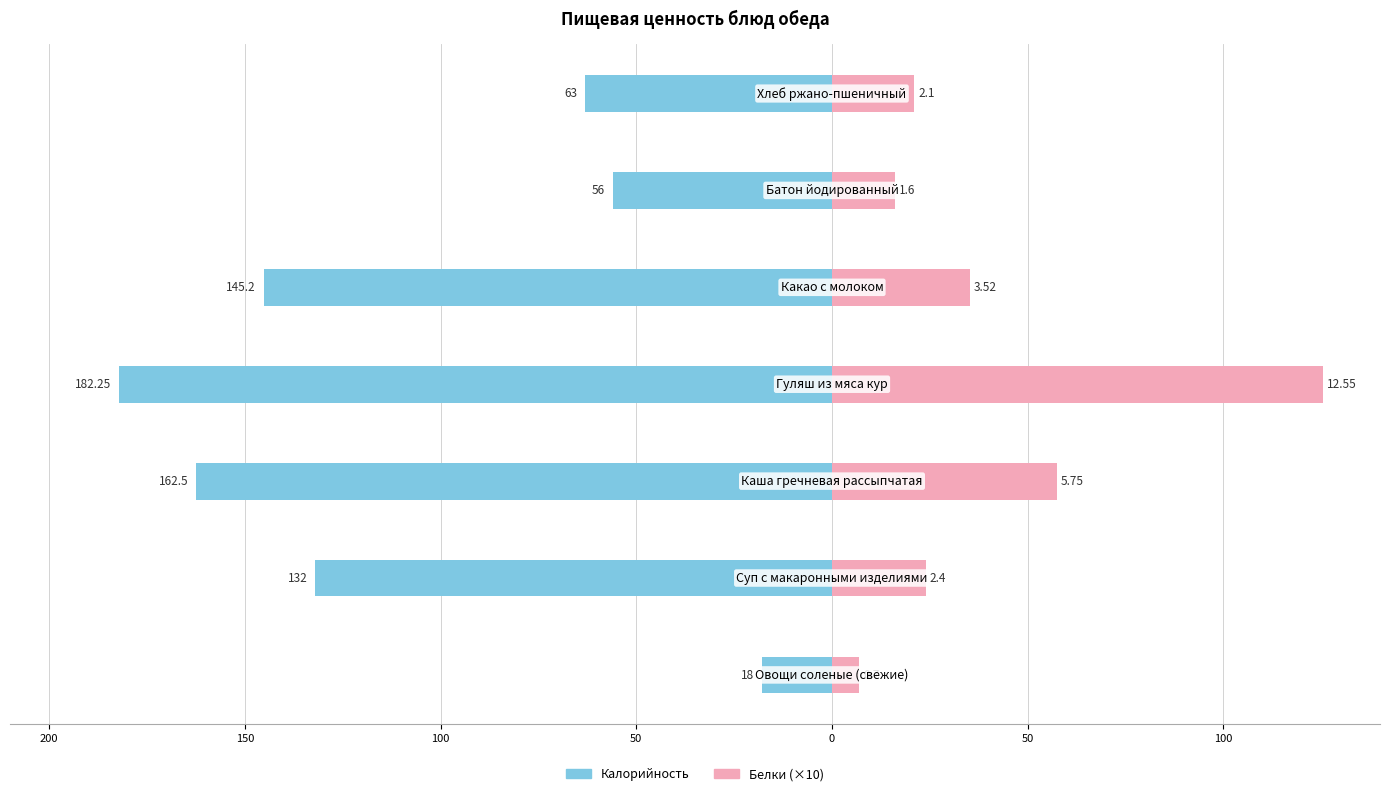

Reading left to right, extract all data points from this chart.

Калорийность: -18.0	-132.0	-162.5	-182.2	-145.2	-56.0	-63.0
Белки (×10): 7.0	24.0	57.5	125.5	35.2	16.0	21.0